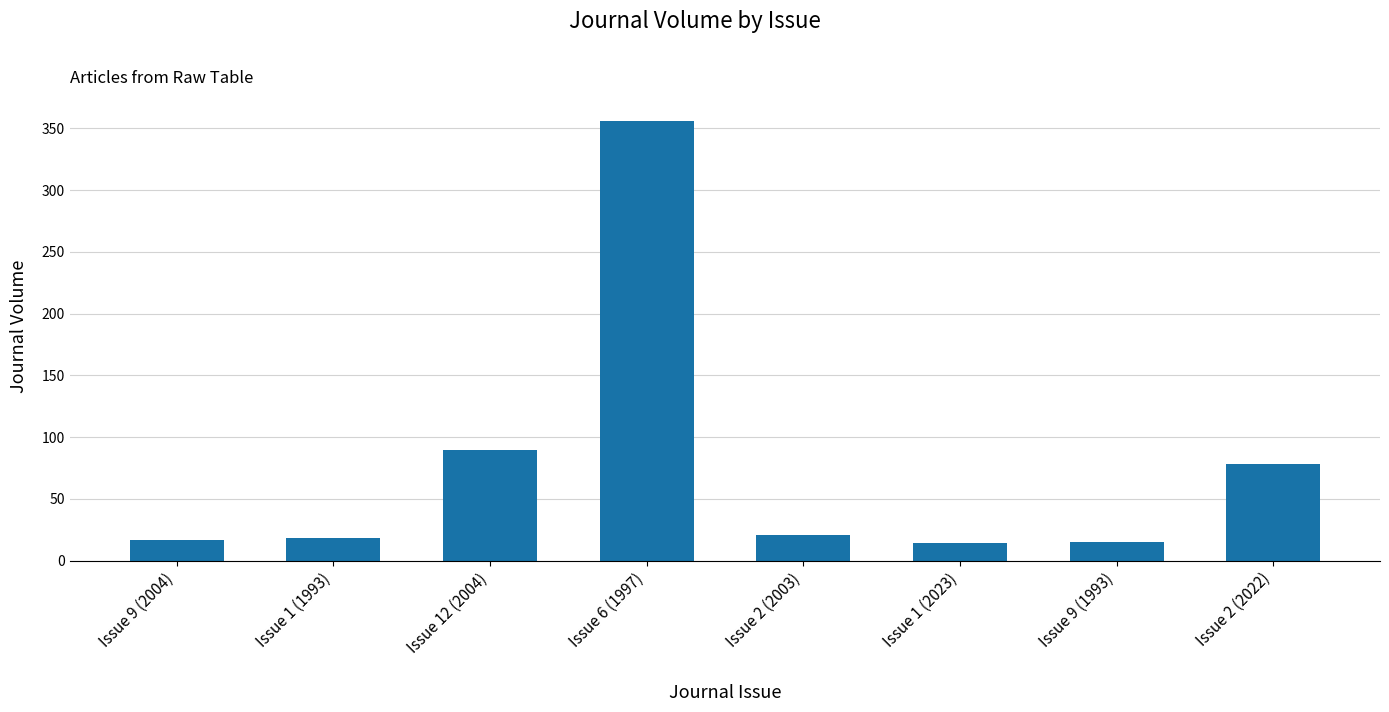

Which category has the highest value across all series?

Issue 6 (1997)